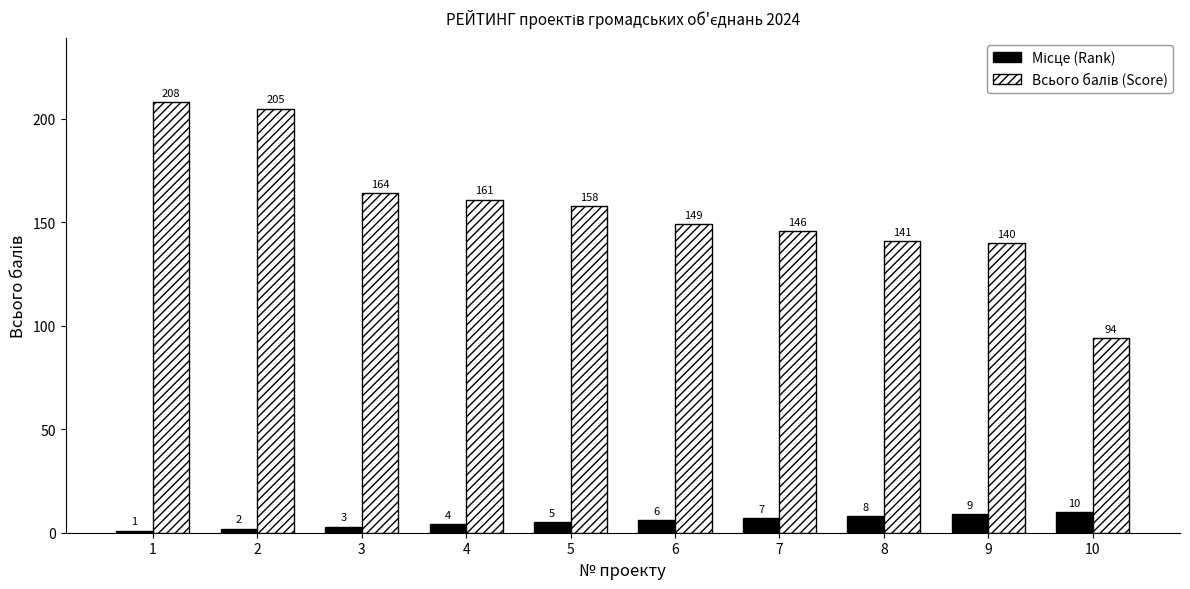

Does the chart contain stacked bars?

No